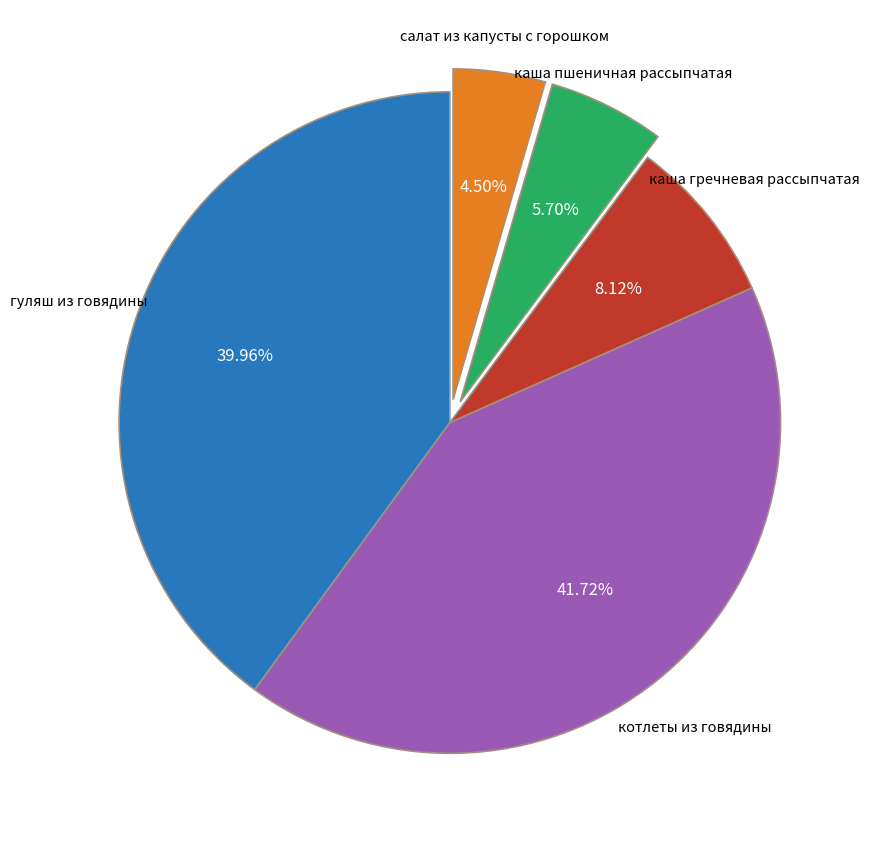

Which slice is the largest?

котлеты из говядины